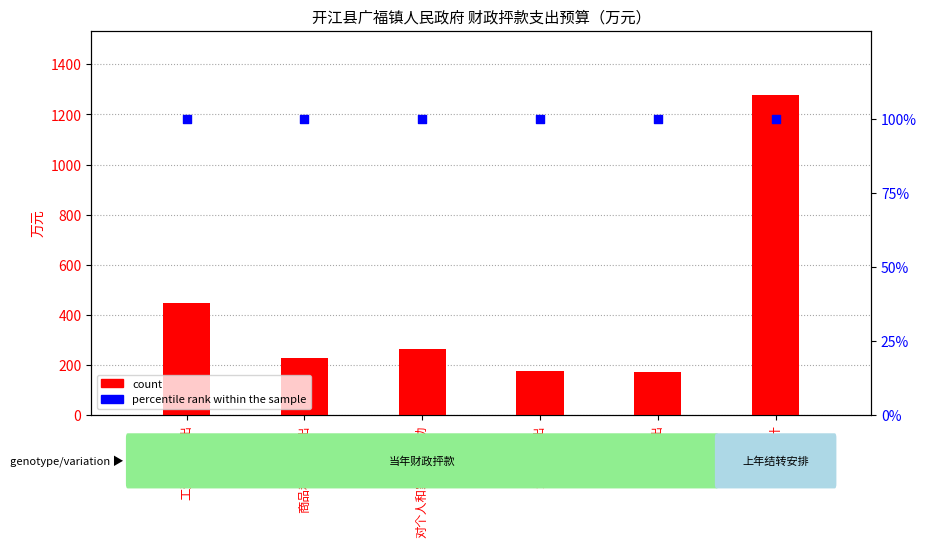

At how many categories does at least one series exceed 530?

1